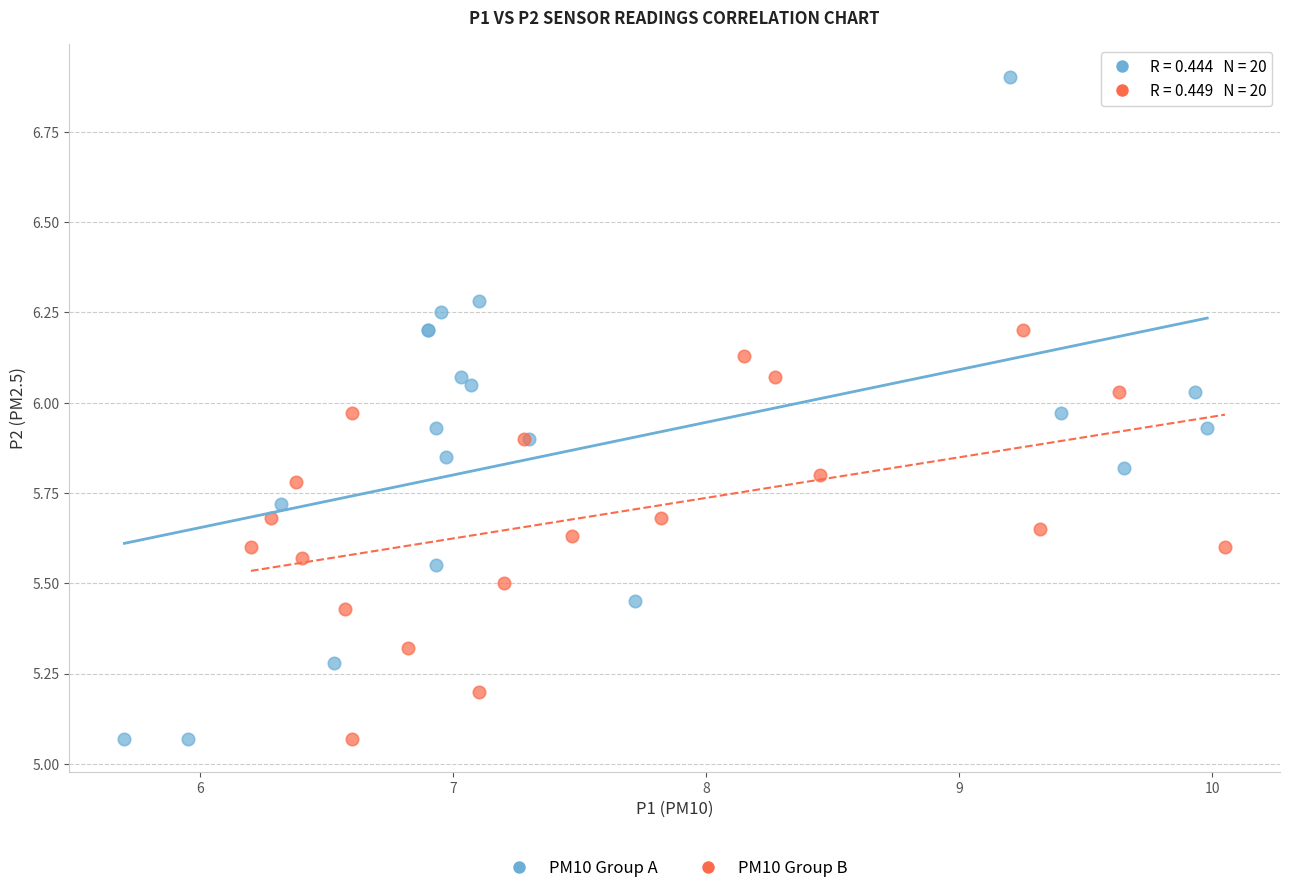

What are all the series names shown in the legend?

PM10 Group A, PM10 Group B